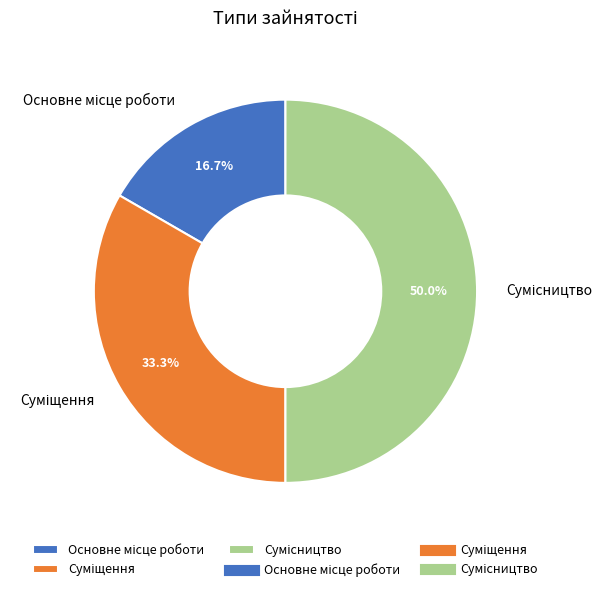

Rank the categories by value from lowest to highest.

Основне місце роботи, Суміщення, Сумісництво